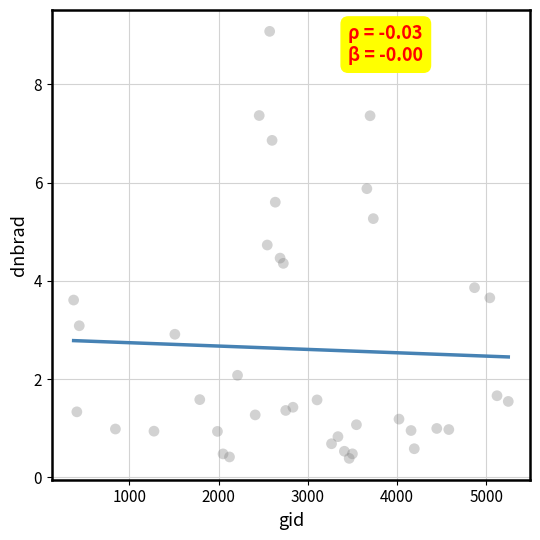

What Y value in the scatter plot is closest to 4?

3.9